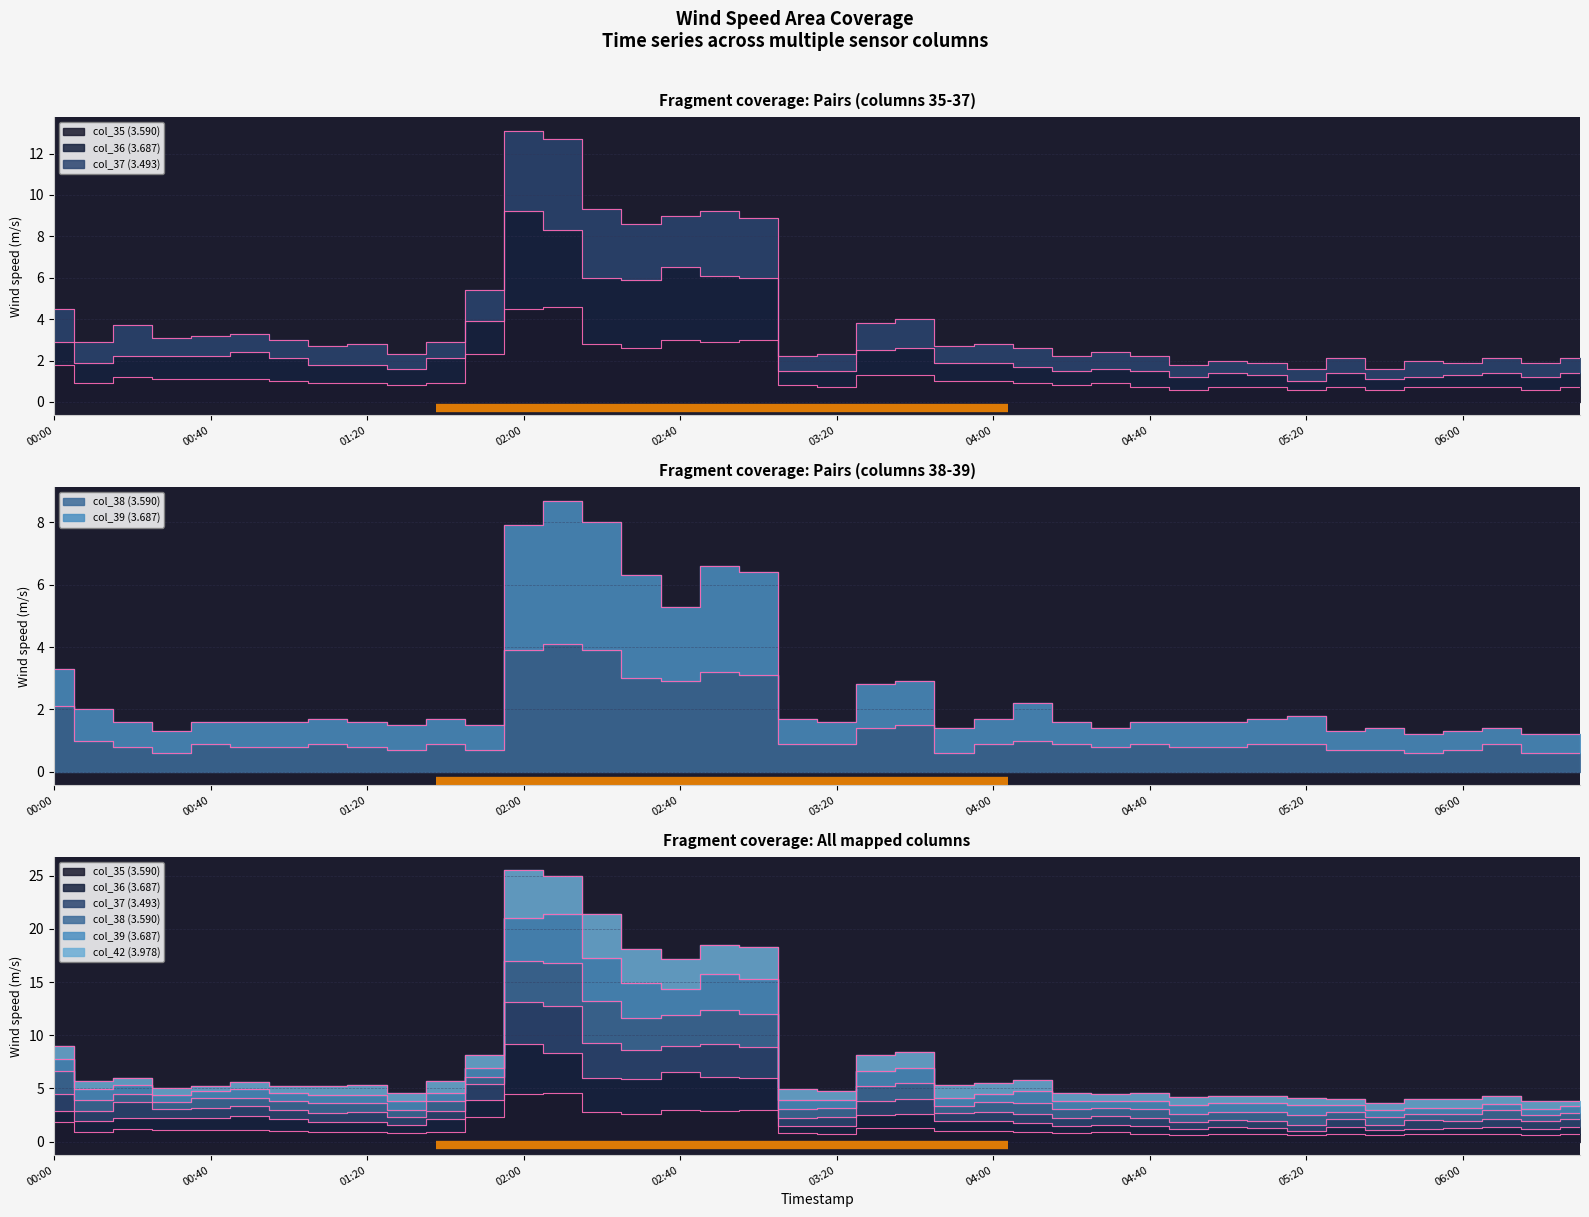

Is it true that col_38 equals 0.9 at 2007/08/30 01:40?

True